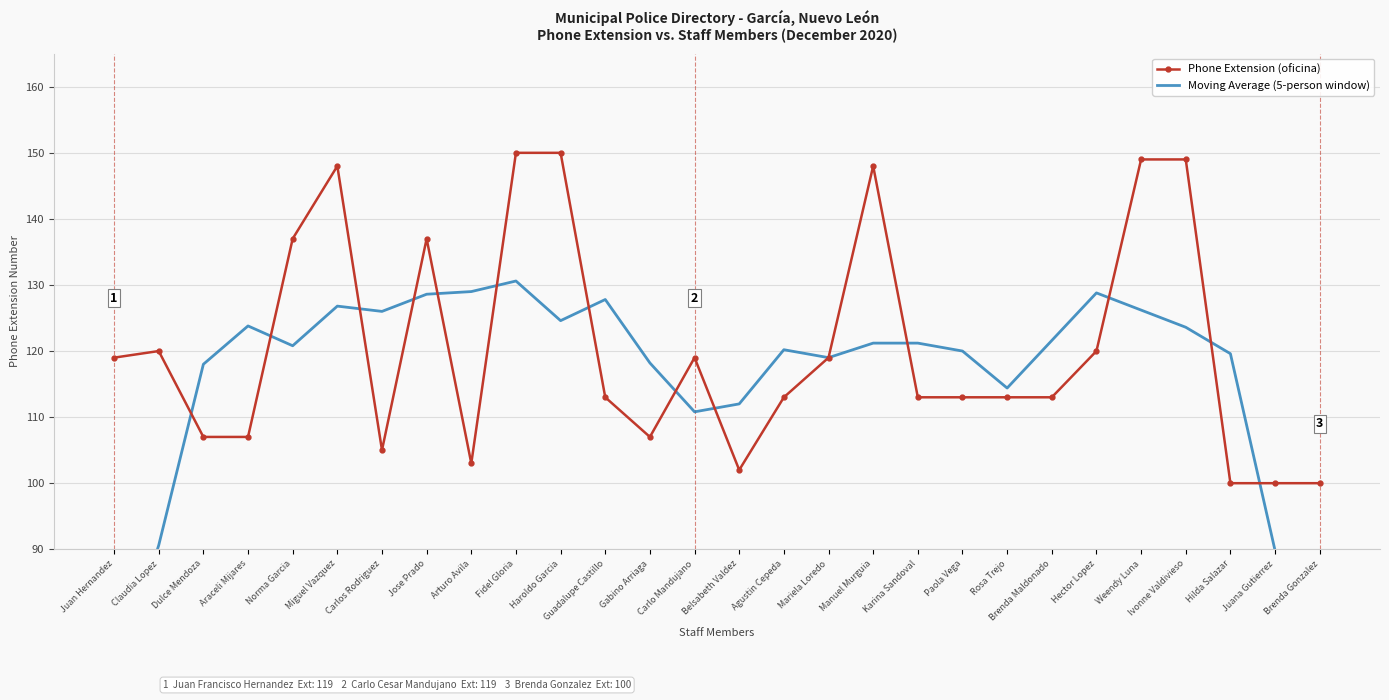

The value of Phone Extension (oficina) at Weendy Luna is 149.0. True or false?

True